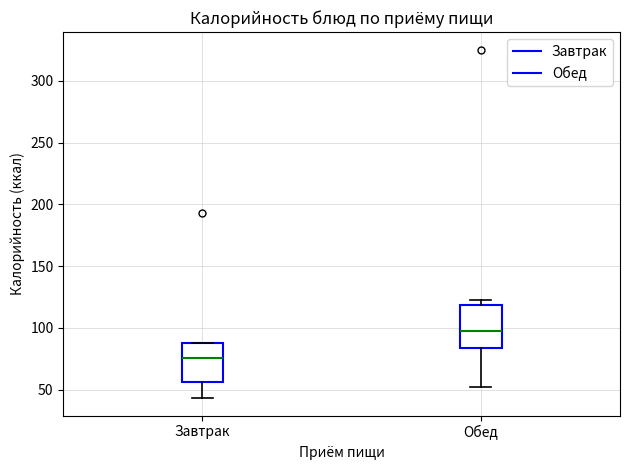

Where is the upper edge of the box for Завтрак on the y-axis? The values are not printed on the chart, so give them approximately, as read against the axis.

90